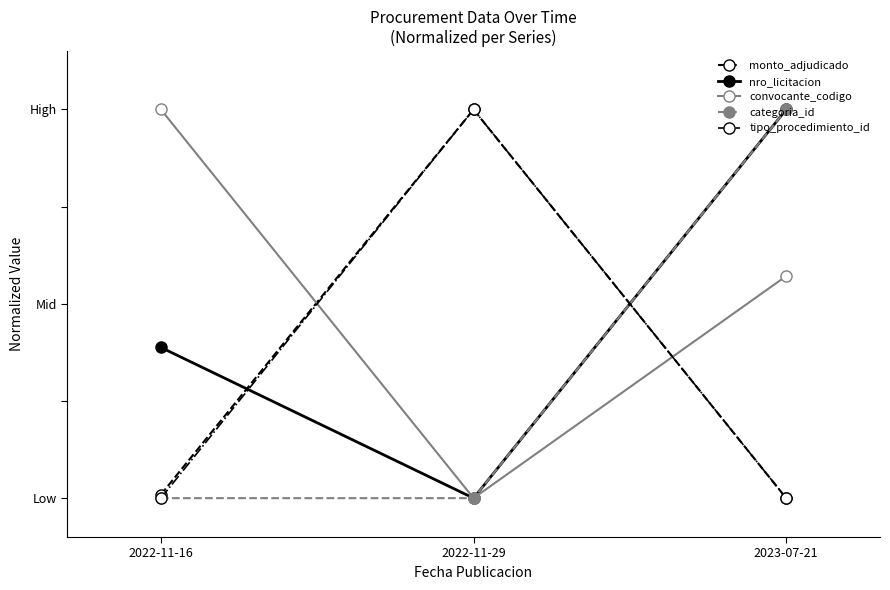

What is the sum of all nro_licitacion values?

1.4